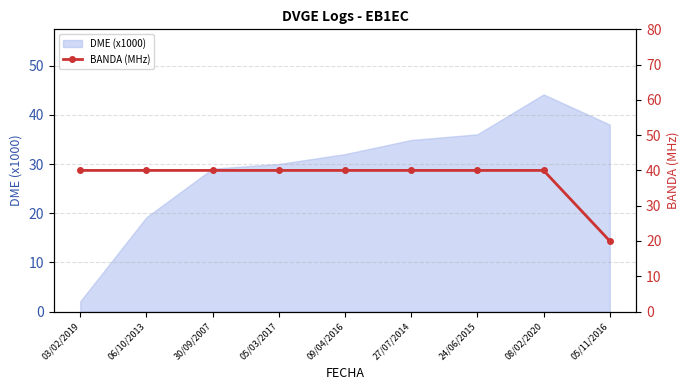

What is the maximum value shown in the chart?

40